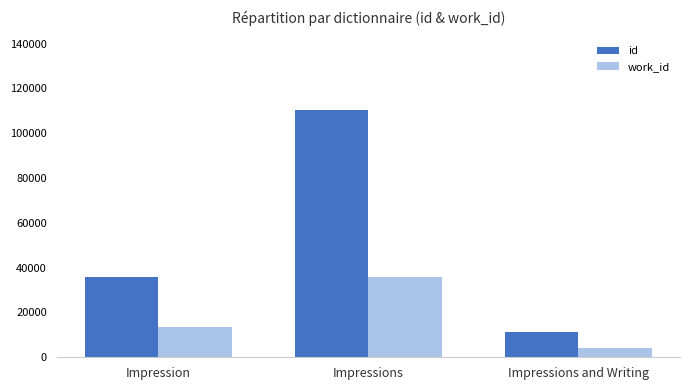

Between Impression and Impressions, which series saw the biggest shift?

id